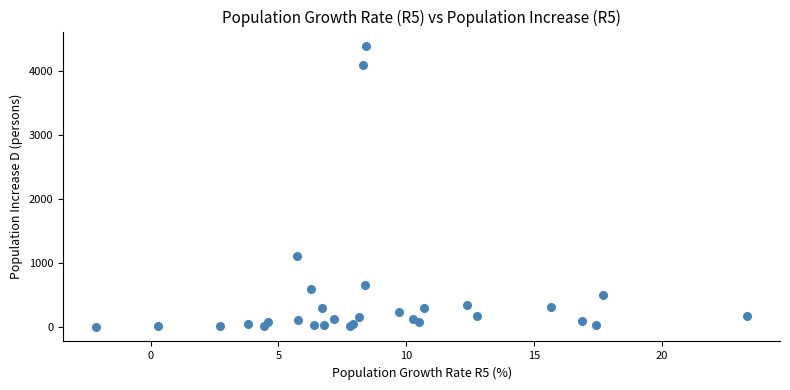

What Y value in the scatter plot is closest to 2197?

1118